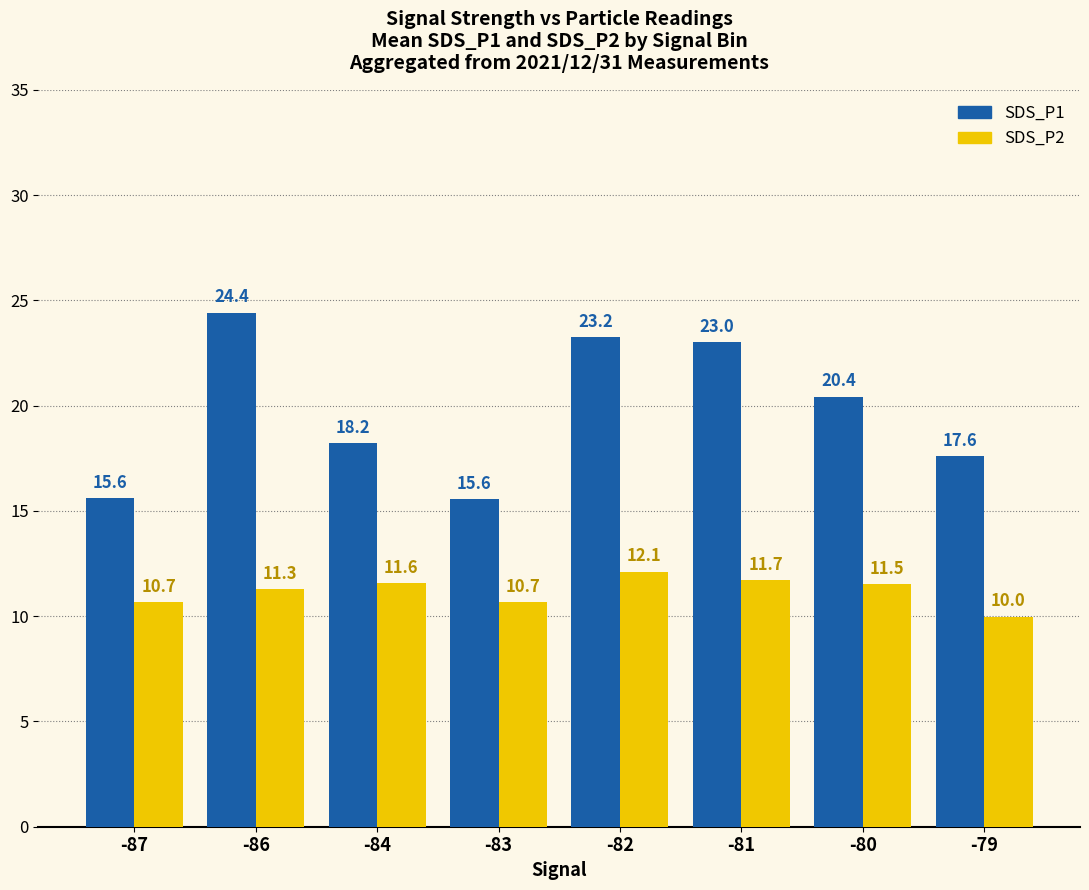

What is the value of the SDS_P2 bar at the 2nd from the left?

11.3